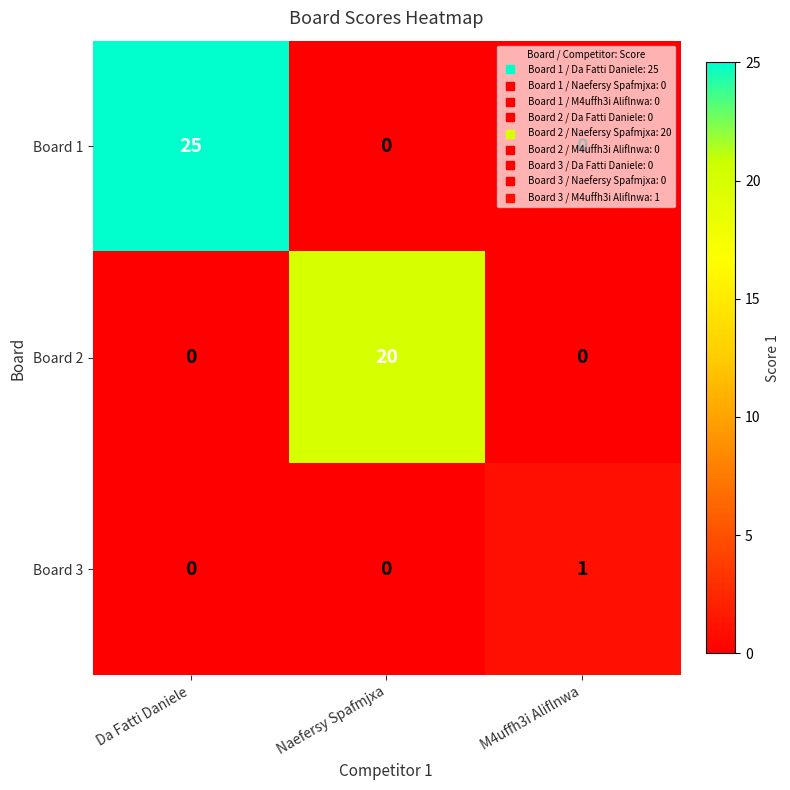

Which label corresponds to the largest value in the chart?

Da Fatti Daniele